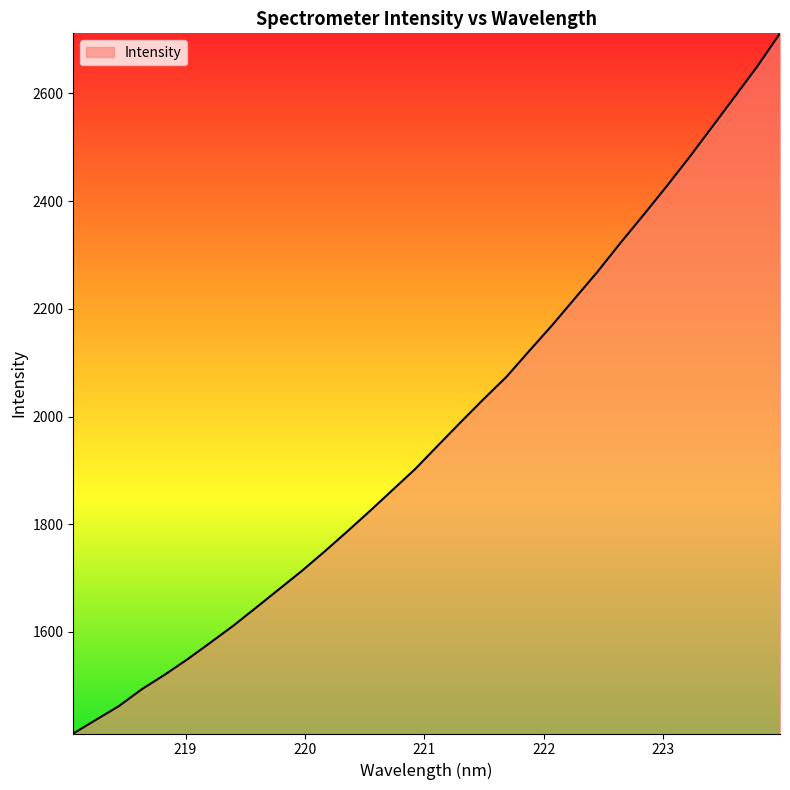

What is the smallest value displayed?

1411.3